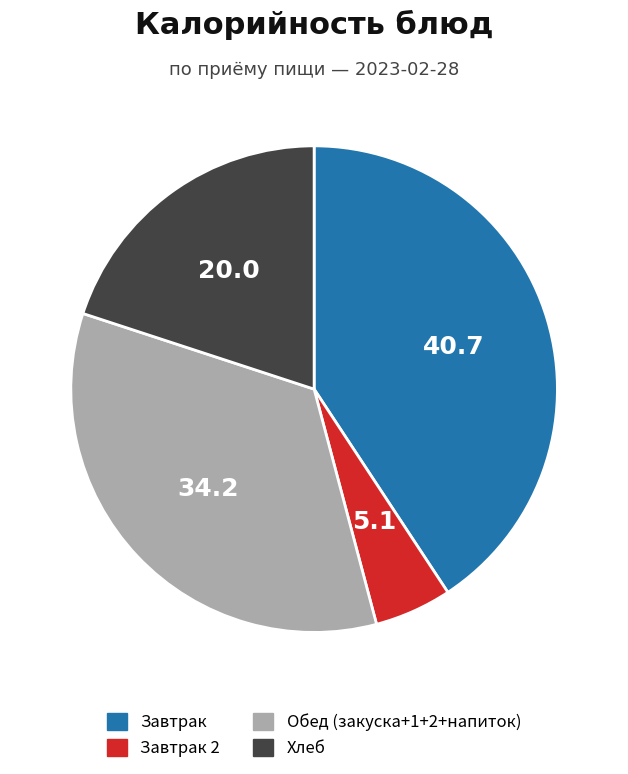

Is there any slice that represents more than half of the pie?

No